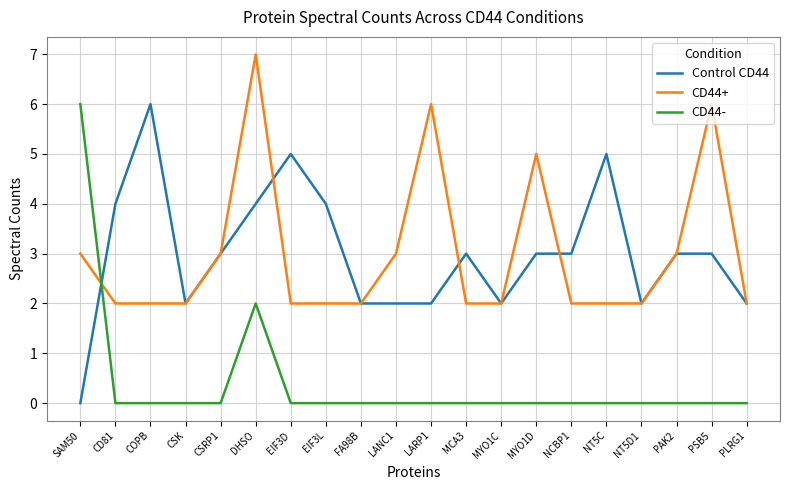

Reading left to right, extract all data points from this chart.

Control CD44: SAM50=0	CD81=4	COPB=6	CSK=2	CSRP1=3	DHSO=4	EIF3D=5	EIF3L=4	FA98B=2	LANC1=2	LARP1=2	MCA3=3	MYO1C=2	MYO1D=3	NCBP1=3	NT5C=5	NT5D1=2	PAK2=3	PSB5=3	PLRG1=2
CD44+: SAM50=3	CD81=2	COPB=2	CSK=2	CSRP1=3	DHSO=7	EIF3D=2	EIF3L=2	FA98B=2	LANC1=3	LARP1=6	MCA3=2	MYO1C=2	MYO1D=5	NCBP1=2	NT5C=2	NT5D1=2	PAK2=3	PSB5=6	PLRG1=2
CD44-: SAM50=6	CD81=0	COPB=0	CSK=0	CSRP1=0	DHSO=2	EIF3D=0	EIF3L=0	FA98B=0	LANC1=0	LARP1=0	MCA3=0	MYO1C=0	MYO1D=0	NCBP1=0	NT5C=0	NT5D1=0	PAK2=0	PSB5=0	PLRG1=0